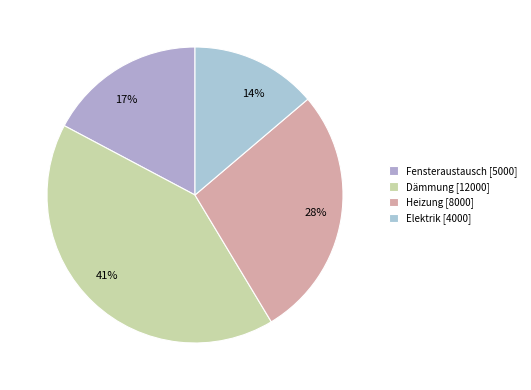

Is the sum of 28% and 41% greater than half?

Yes